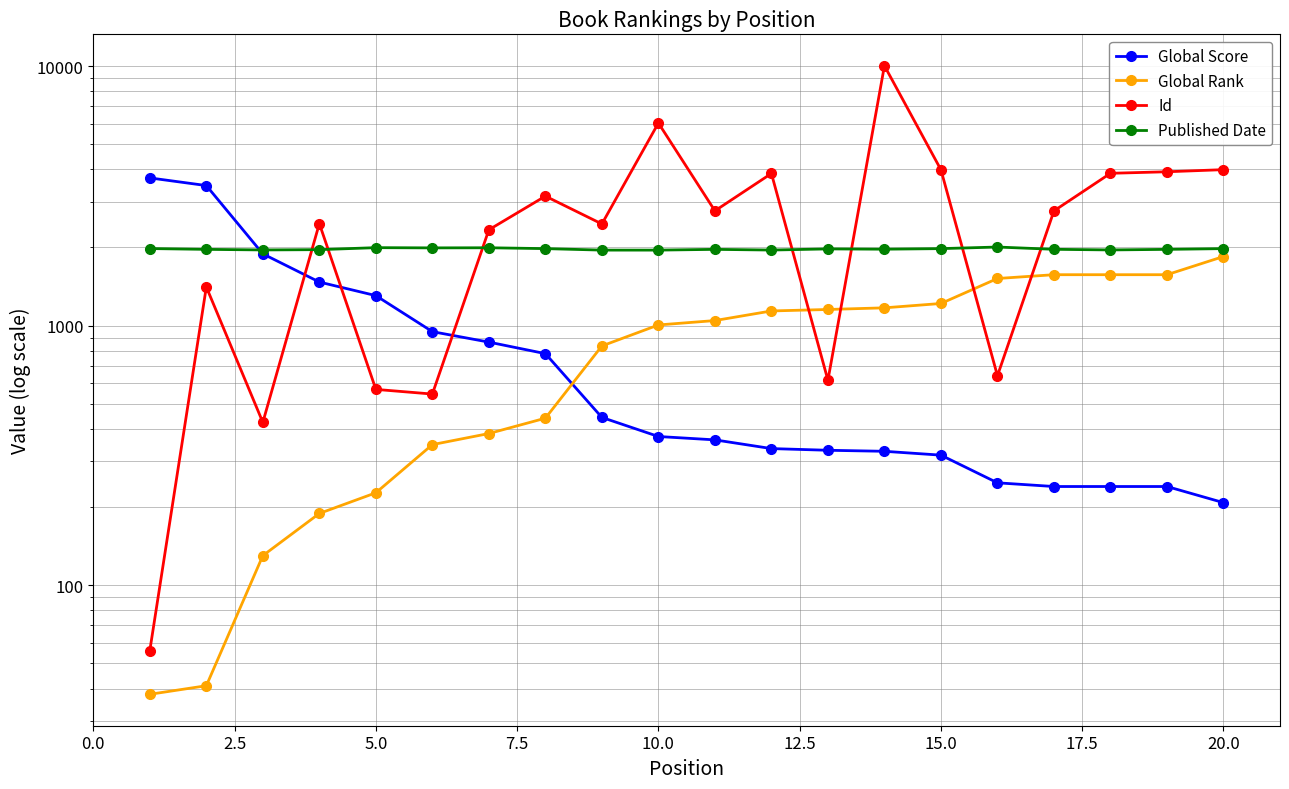

Does the chart have visible grid lines?

Yes